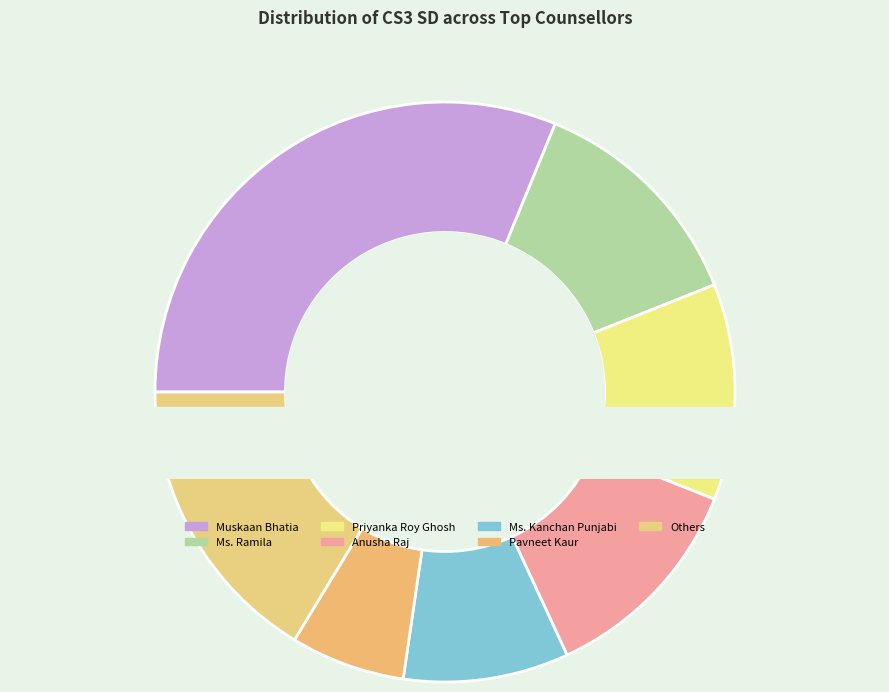

What is the change in value from Ms. Ramila to Pavneet Kaur?

-9